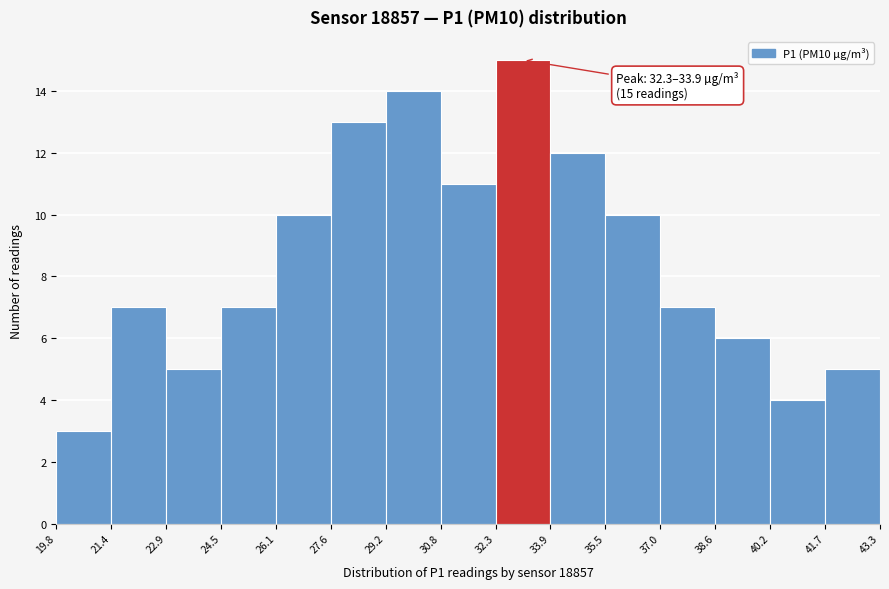

Over which range of the x-axis is the bar tallest?

32.3 to 33.9